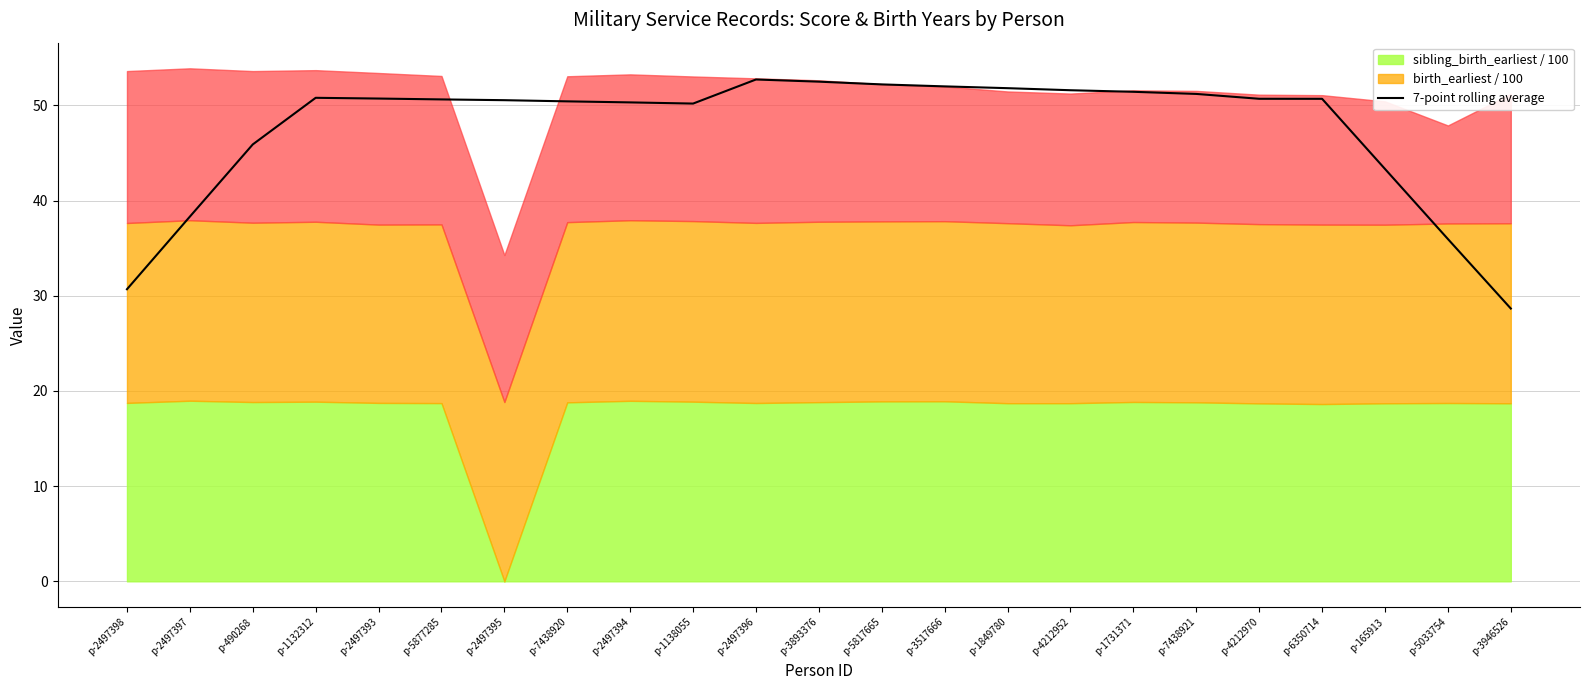

Which category has the lowest value in the 7-point rolling average series?

p-3946526